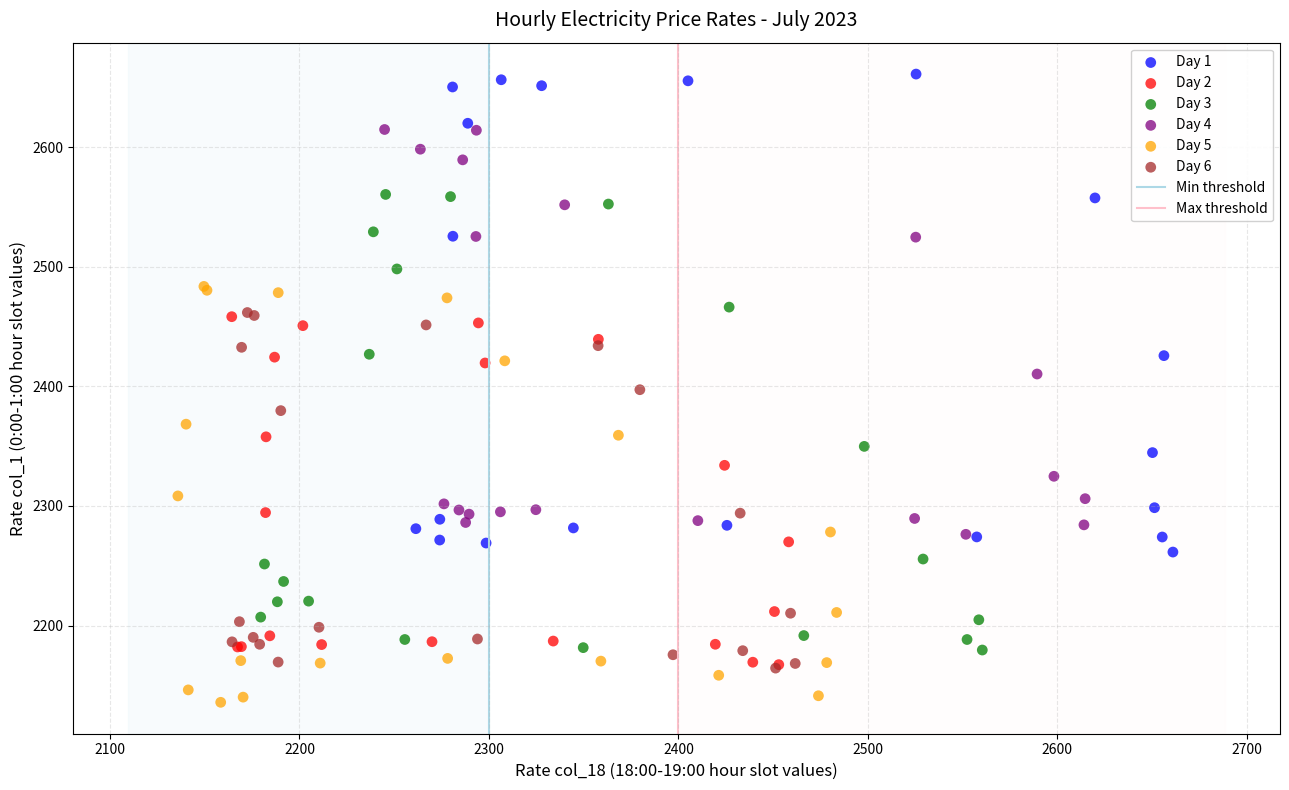

Which series reaches the minimum Y coordinate?

Day 5